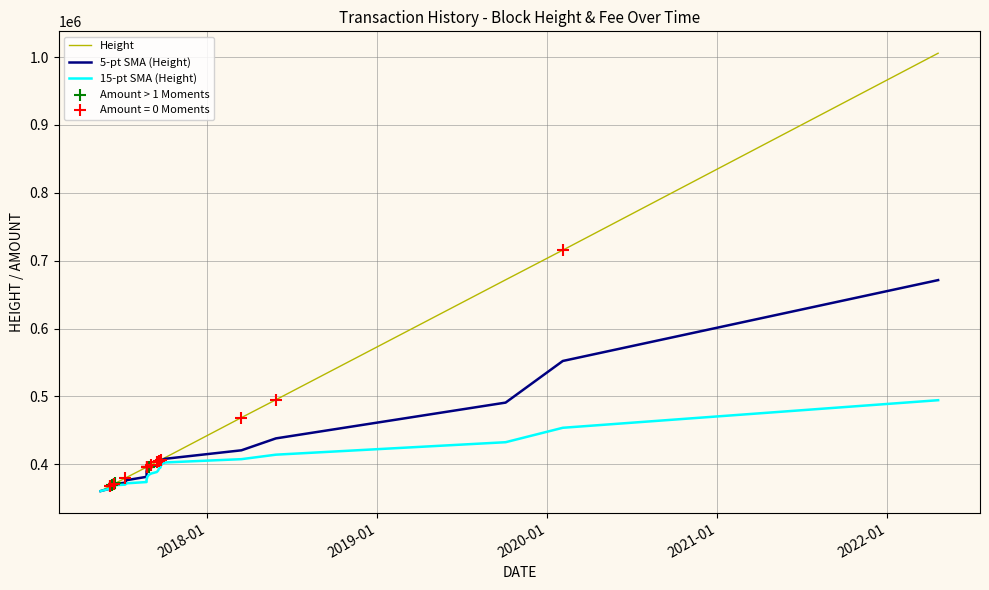

At how many categories does at least one series exceed 470878?

4